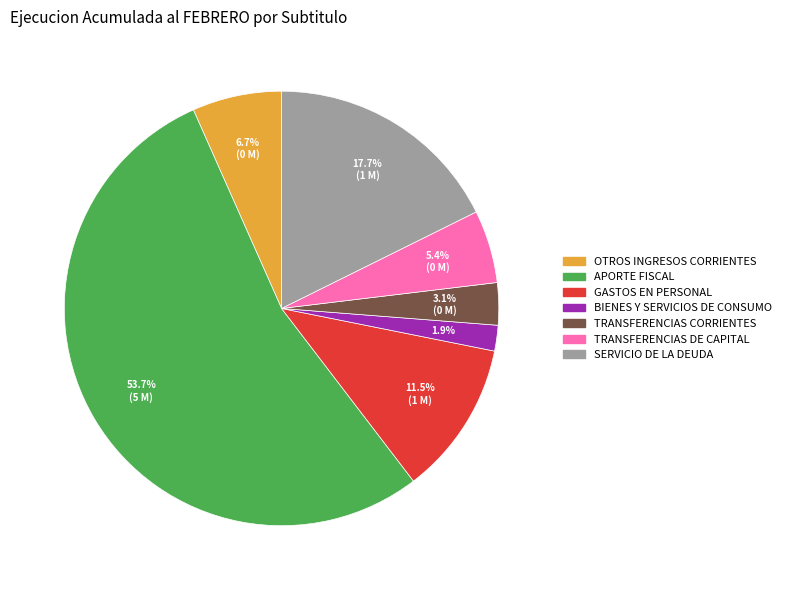

How many segments does this pie chart have?

7